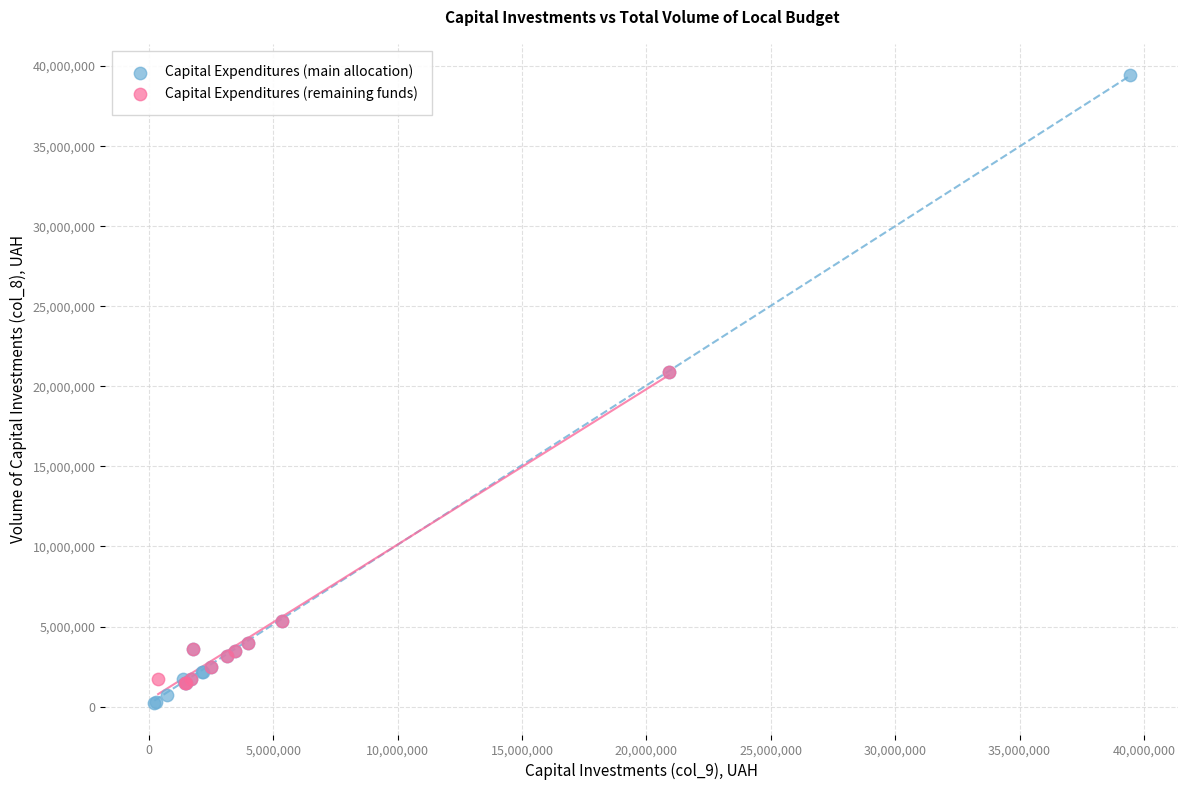

Which series reaches the maximum Y coordinate?

Capital Expenditures (main allocation)